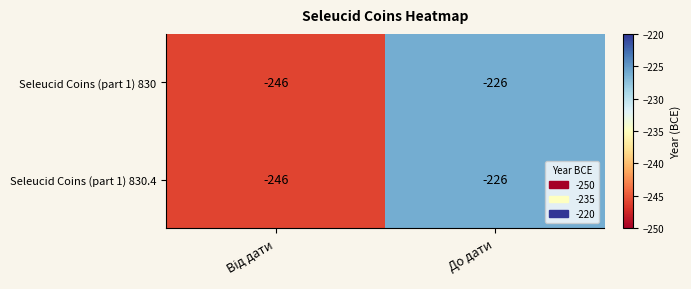

Which category has the highest value across all series?

До дати